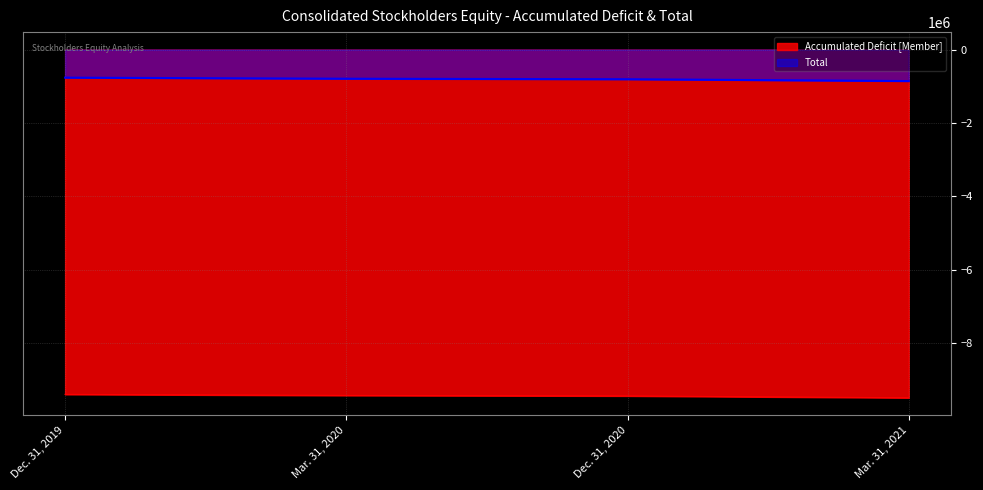

Which category has the highest value across all series?

Dec. 31, 2019